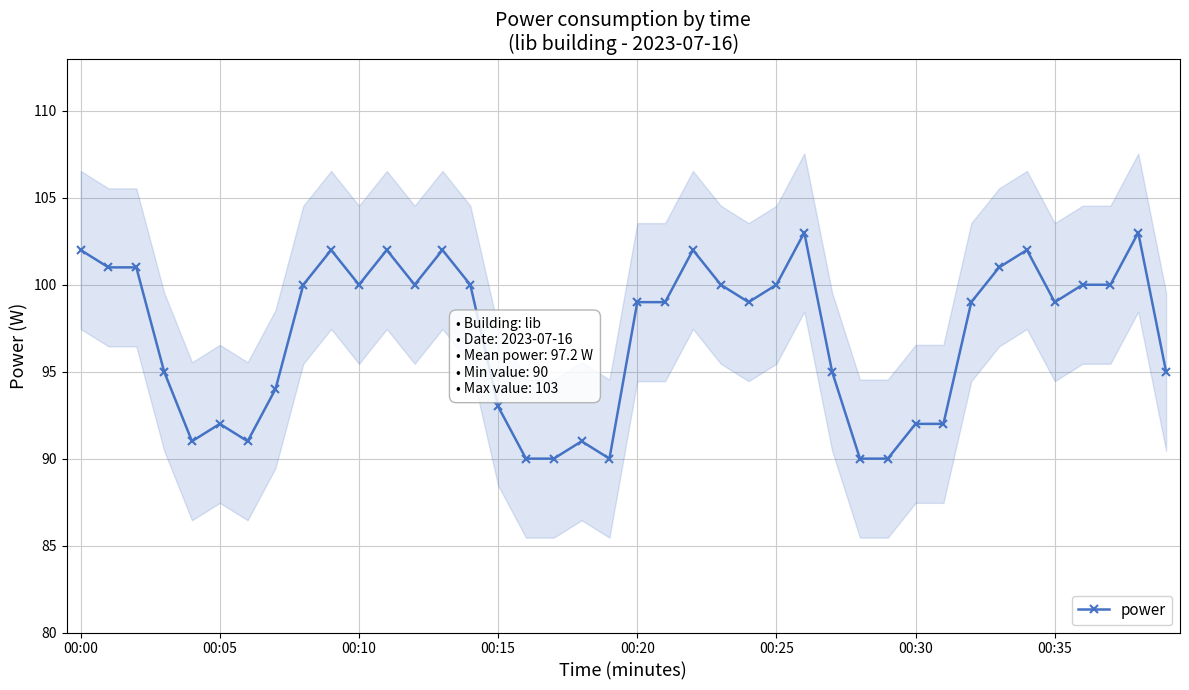

What is the average value?

97